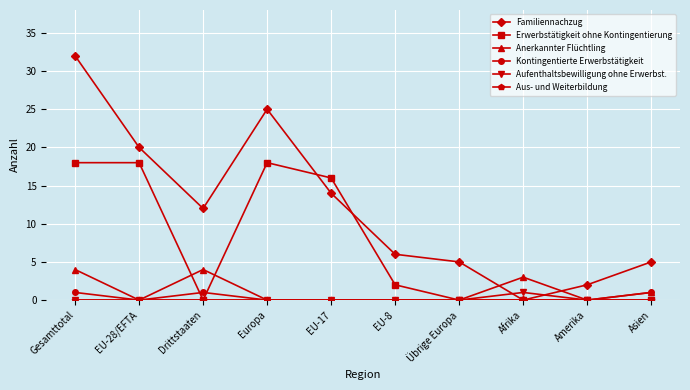

How many values in Familiennachzug are above zero?

9